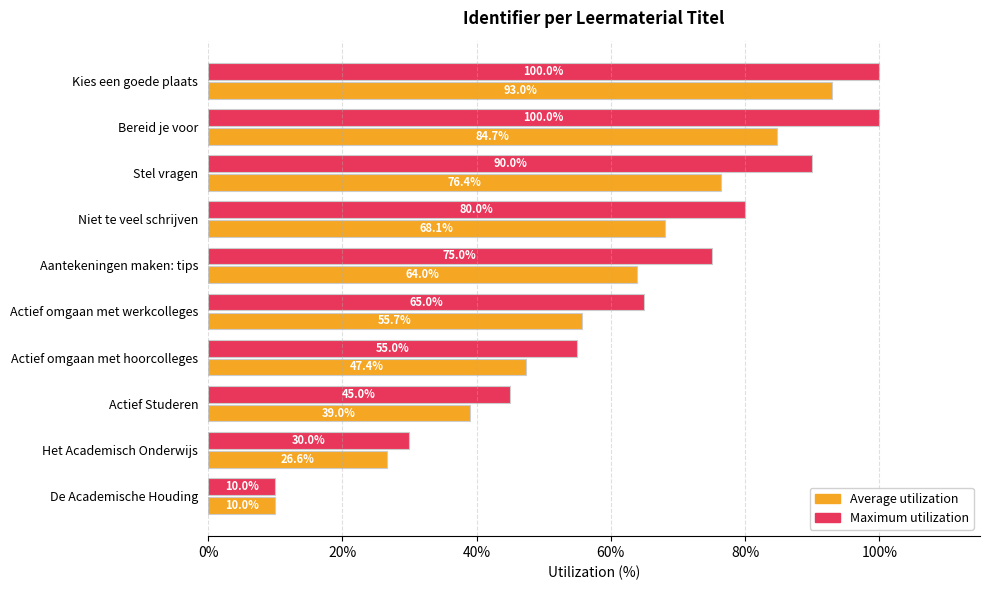

Read the Average utilization value at De Academische Houding.

10.0